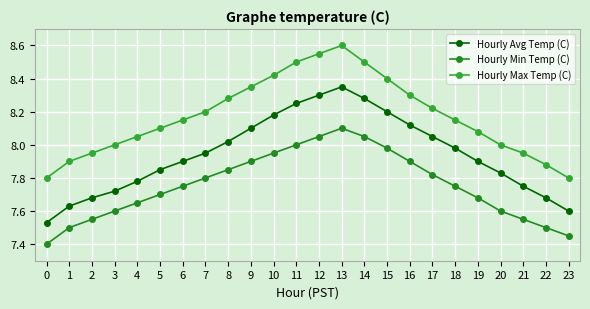

At 19, list the series in order from largest to smallest.

Hourly Max Temp (C), Hourly Avg Temp (C), Hourly Min Temp (C)